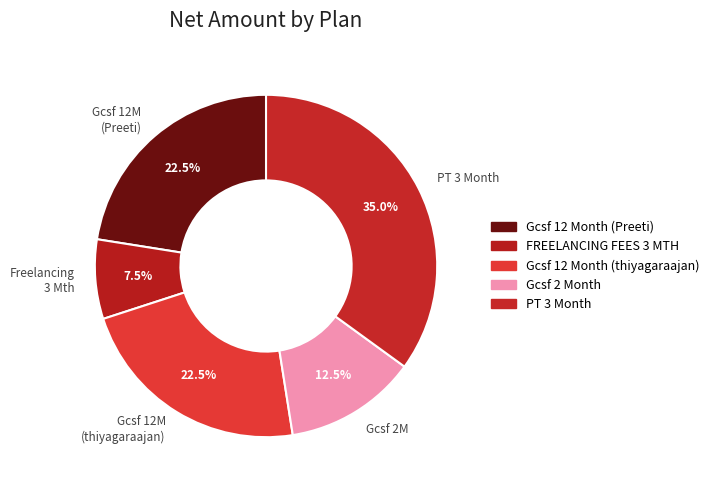

Which category has the biggest portion of the pie?

PT 3 Month